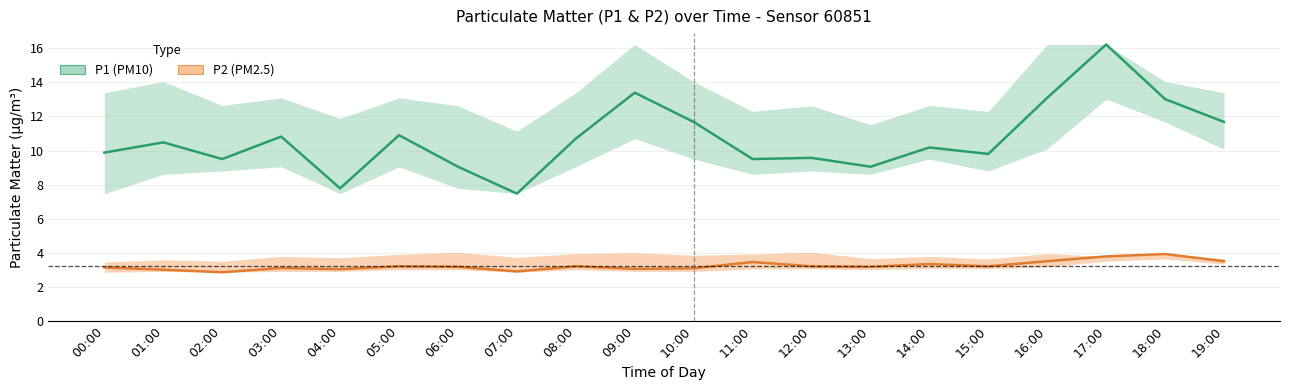

Reading left to right, what are all the values shown in this chart?

P1 (PM10) mean: 9.9	10.5	9.5	10.8	7.8	10.9	9.1	7.5	10.7	13.4	11.7	9.5	9.6	9.1	10.2	9.8	13.1	16.2	13.0	11.7
P2 (PM2.5) mean: 3.1	3.0	2.9	3.1	3.0	3.2	3.2	2.9	3.2	3.0	3.1	3.5	3.2	3.2	3.3	3.2	3.5	3.8	3.9	3.5